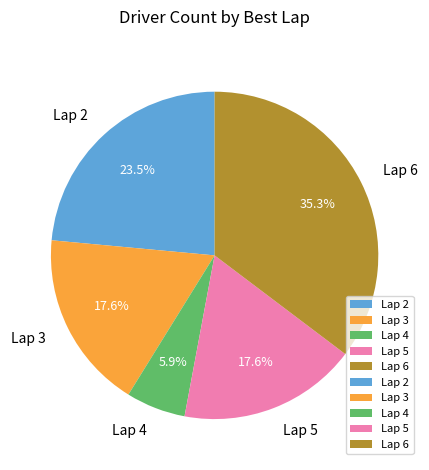

To the nearest percent, what percentage of the pie is Lap 6?

35%